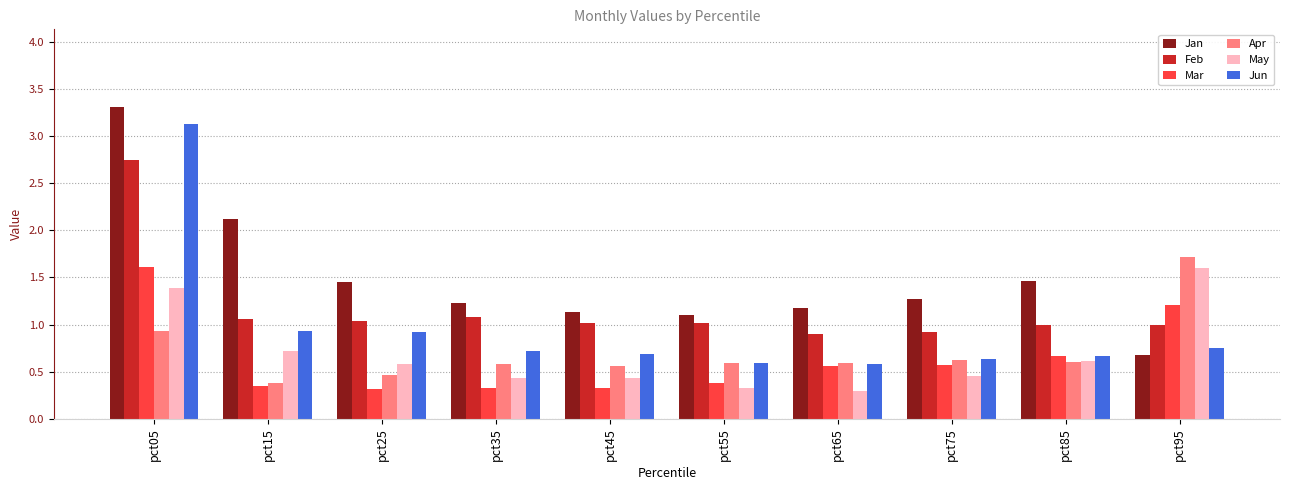

Is it true that Feb equals 1.1 at pct35?

True